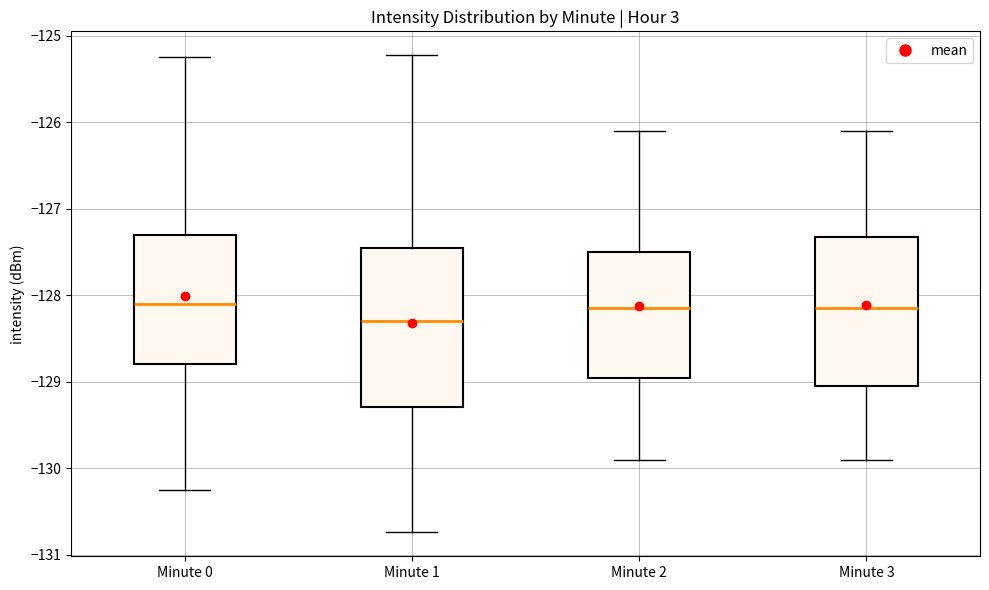

Which box is the tallest, from its lower edge to its upper edge?

Minute 1